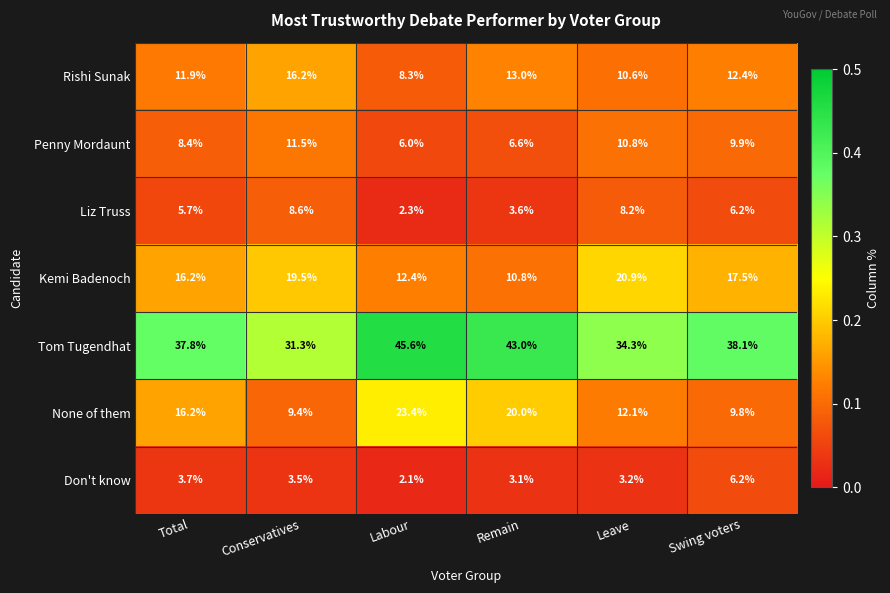

Is the value of None of them at Leave greater than the value of Penny Mordaunt at Labour?

Yes